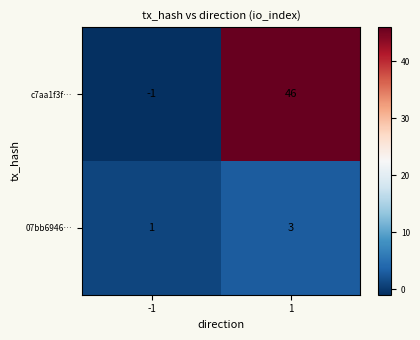

List the series in order of their peak value, highest first.

c7aa1f3f…, 07bb6946…